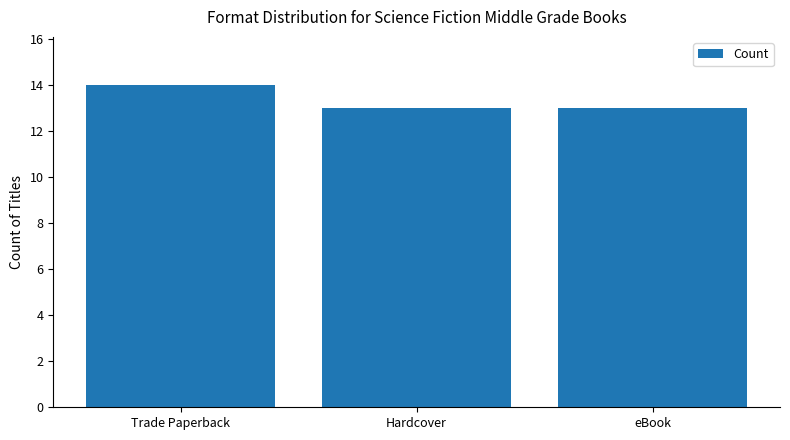

True or false: the data shows 20 at Hardcover.

False